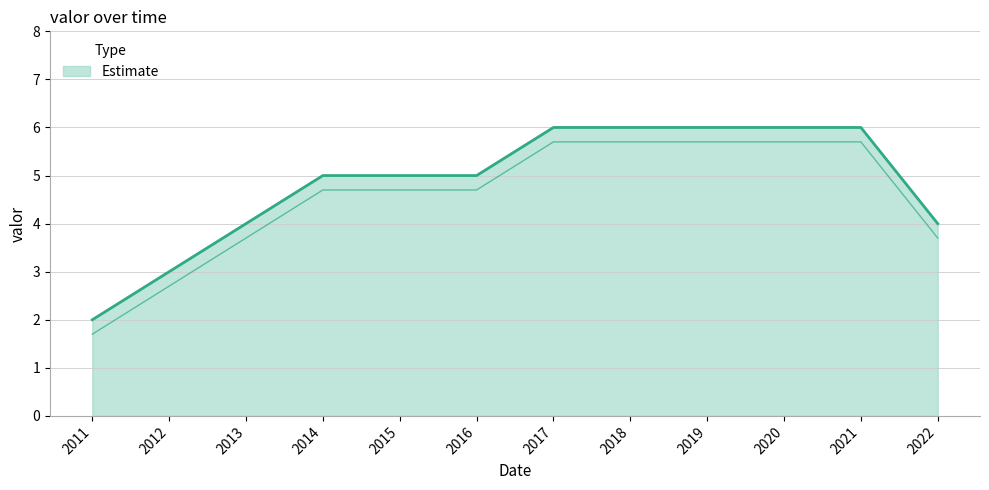

What is the maximum value shown in the chart?

6